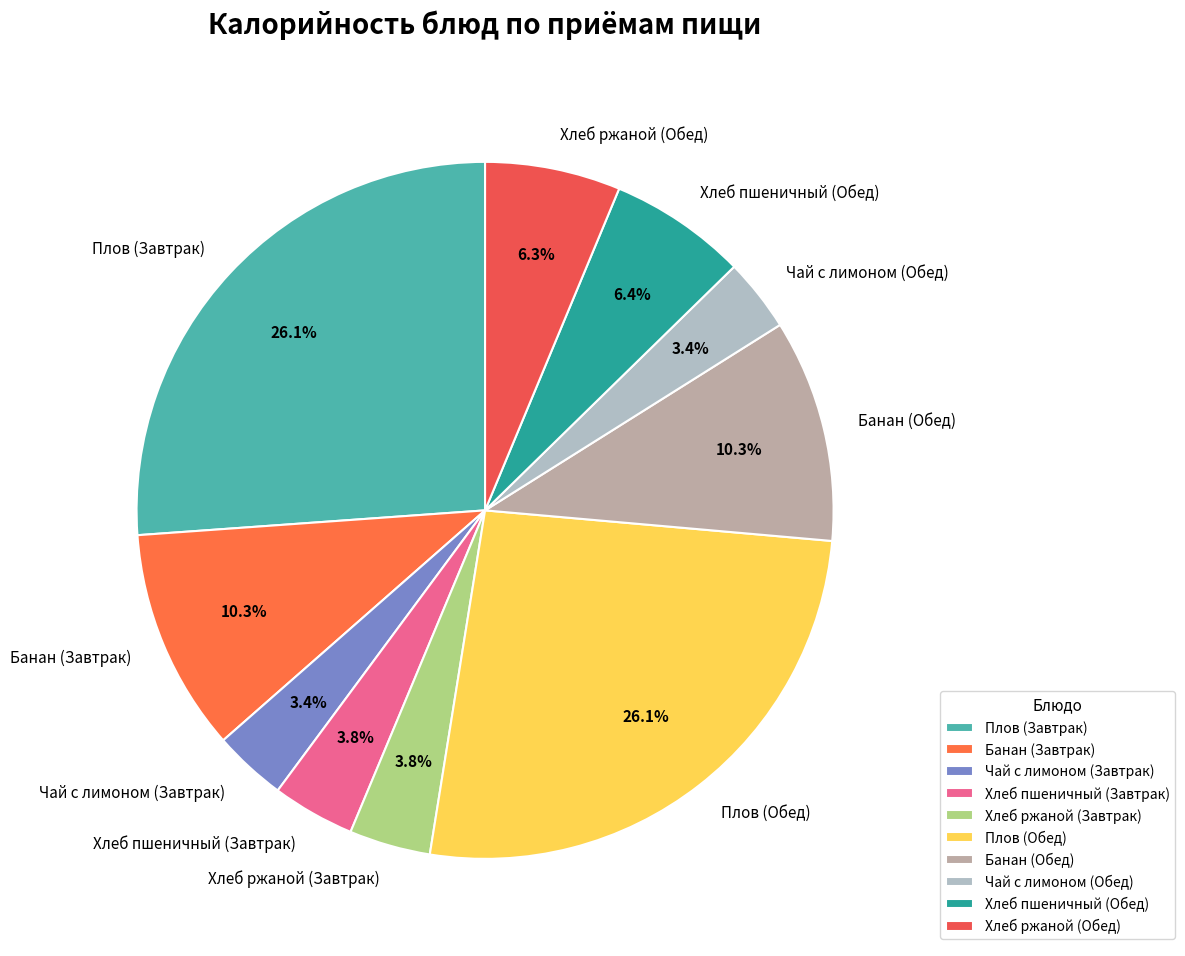

How many segments does this pie chart have?

10